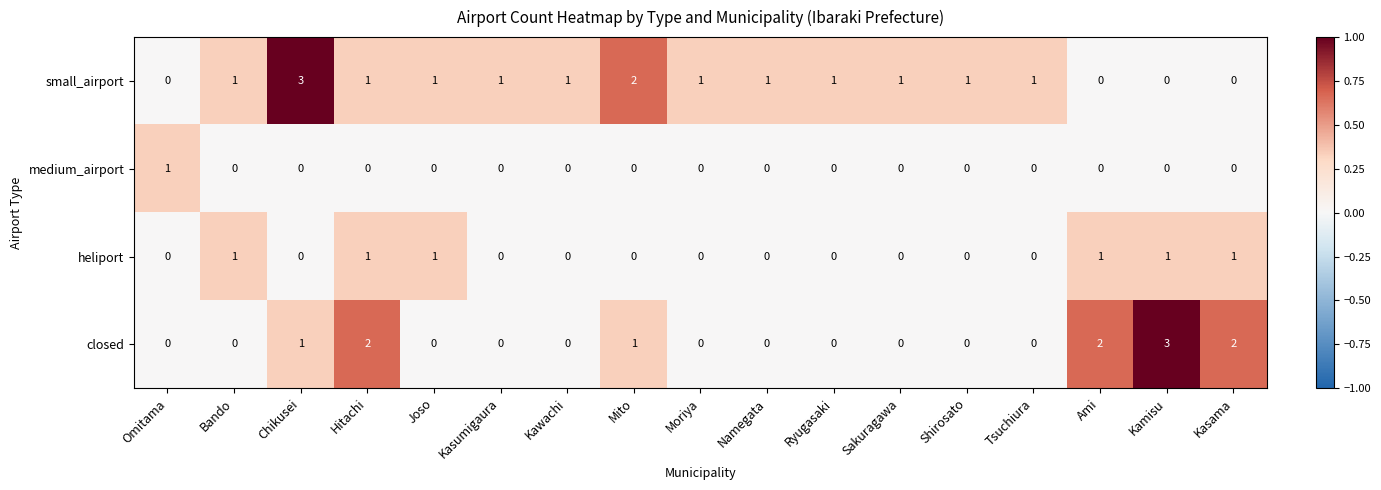

Is the value of small_airport at Moriya greater than the value of medium_airport at Sakuragawa?

Yes